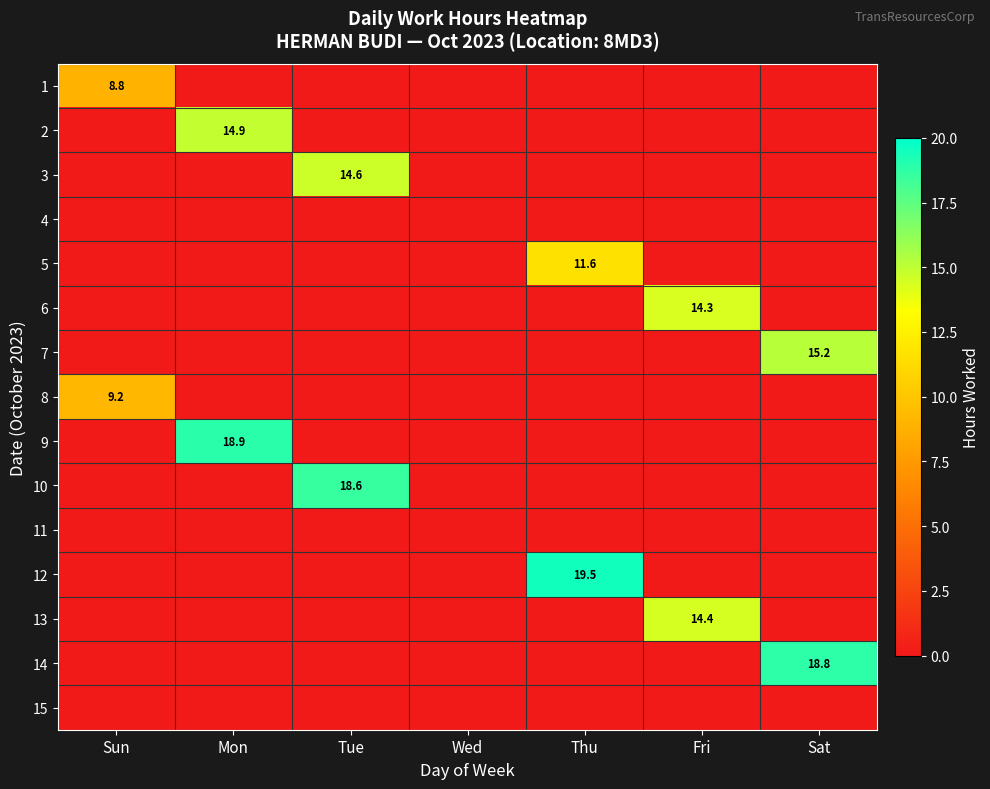

List the labels in order of 11 value, largest first.

Sun, Mon, Tue, Wed, Thu, Fri, Sat